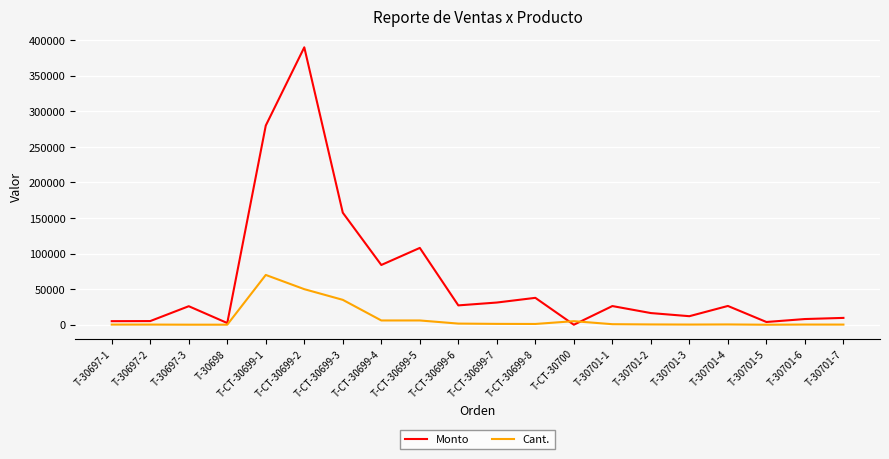

True or false: Monto has more than 2 interior local peaks.

True